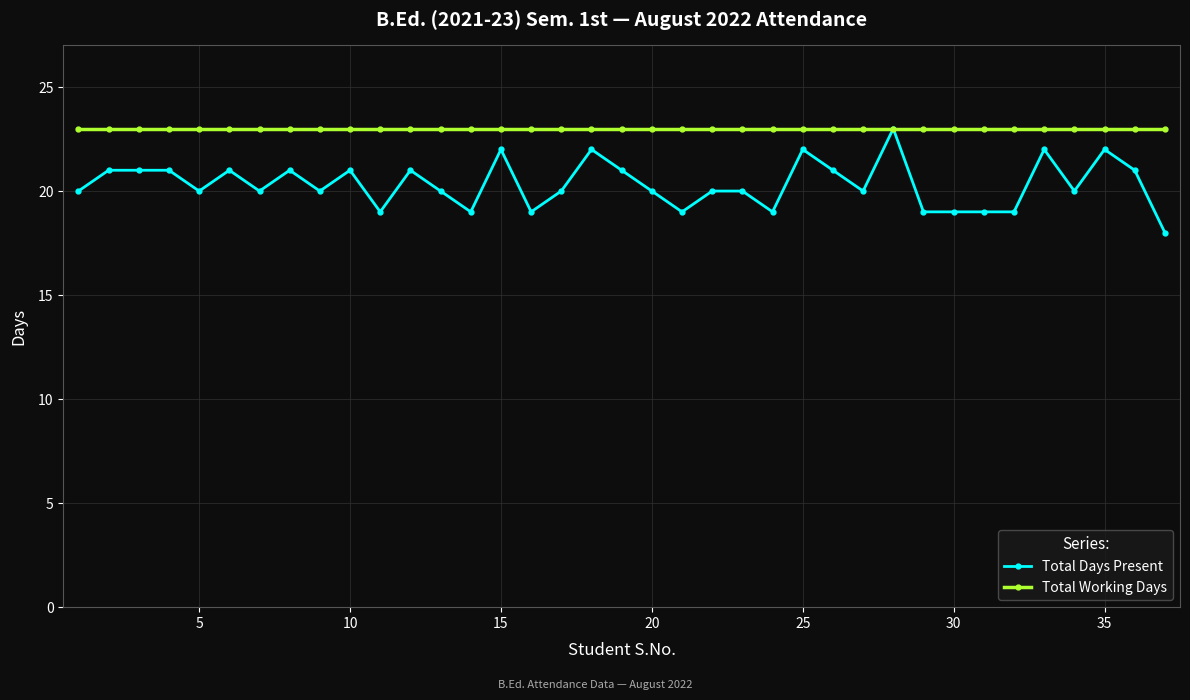

Which series has the largest total across all categories?

Total Working Days